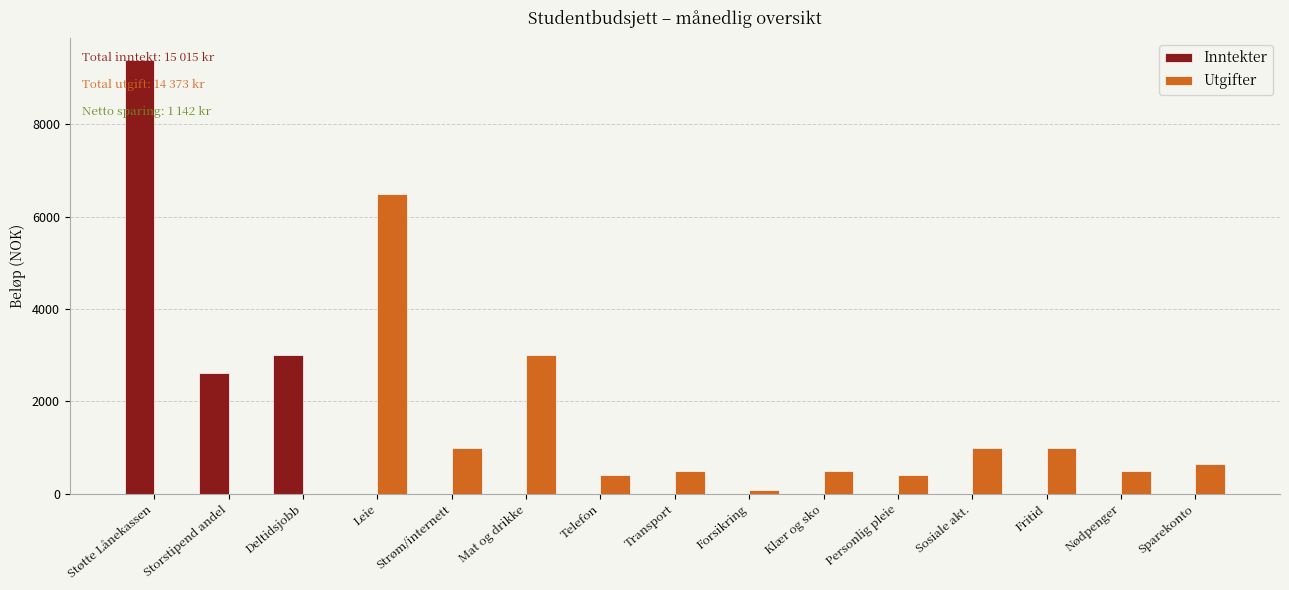

At which category is the sum across all series the highest?

Støtte Lånekassen